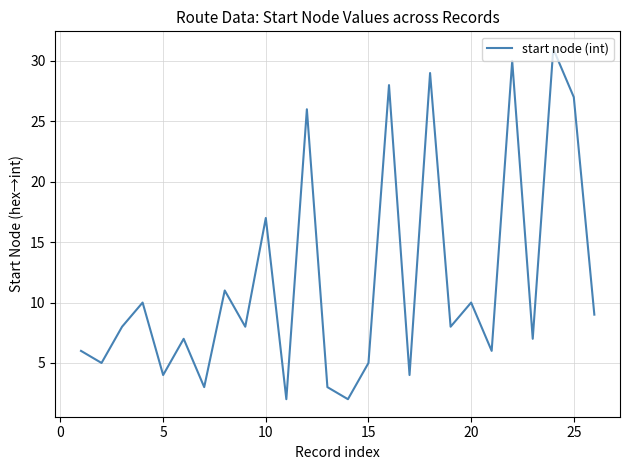

What is the greatest value displayed?

31